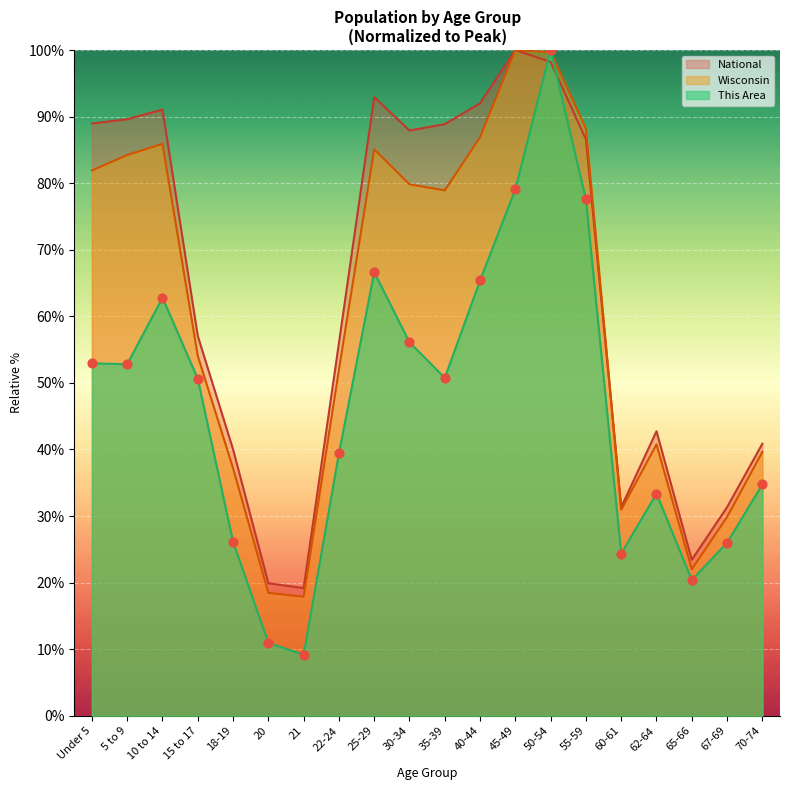

At how many categories does at least one series exceed 70?

10